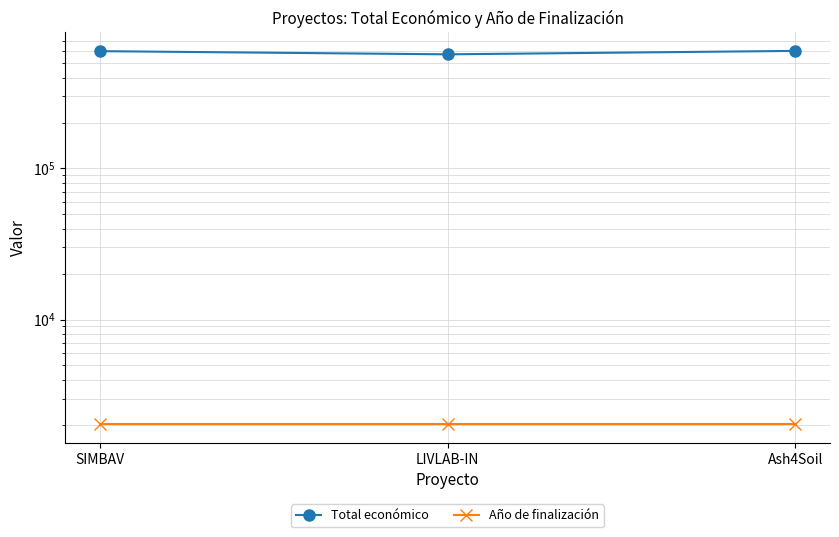

What is the greatest value displayed?

600000